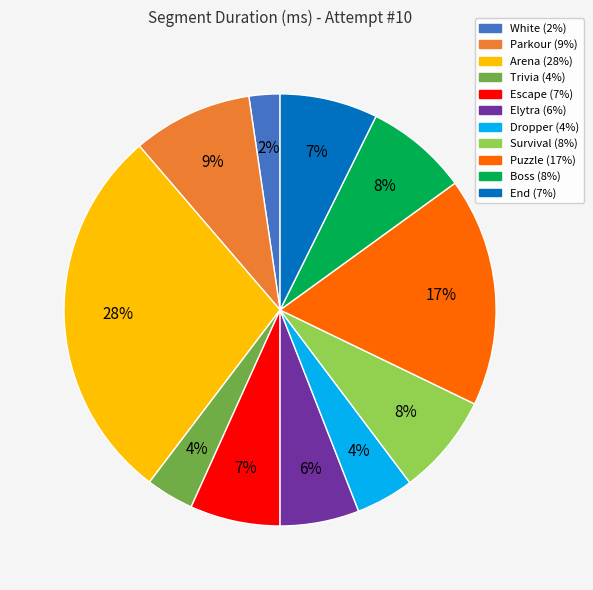

Approximately how many times larger is the value at End compared to Parkour?

0.8